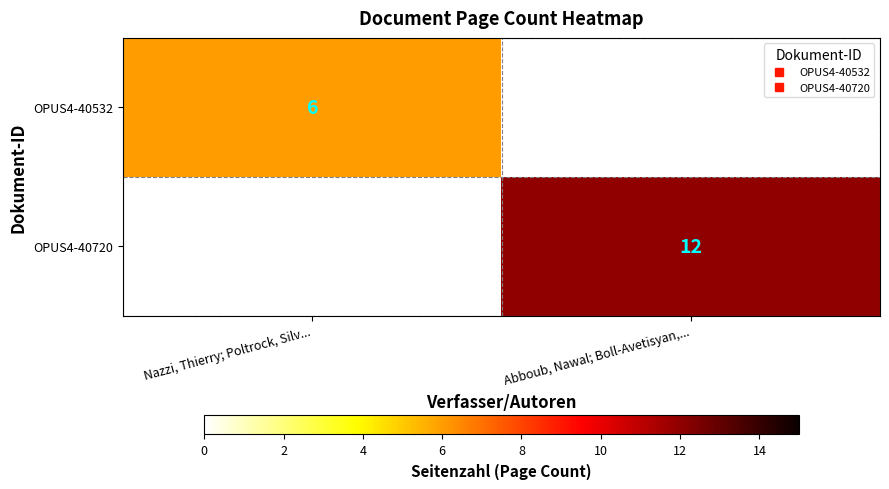

Which category has the highest value across all series?

Abboub, Nawal; Boll-Avetisyan,...